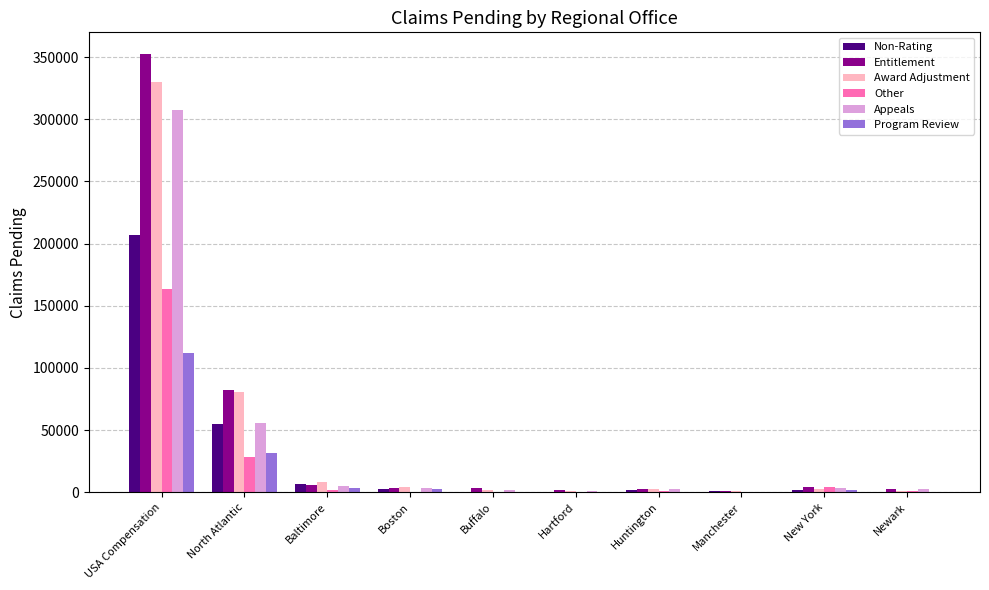

Where is Appeals nearest to the value 154122?

North Atlantic